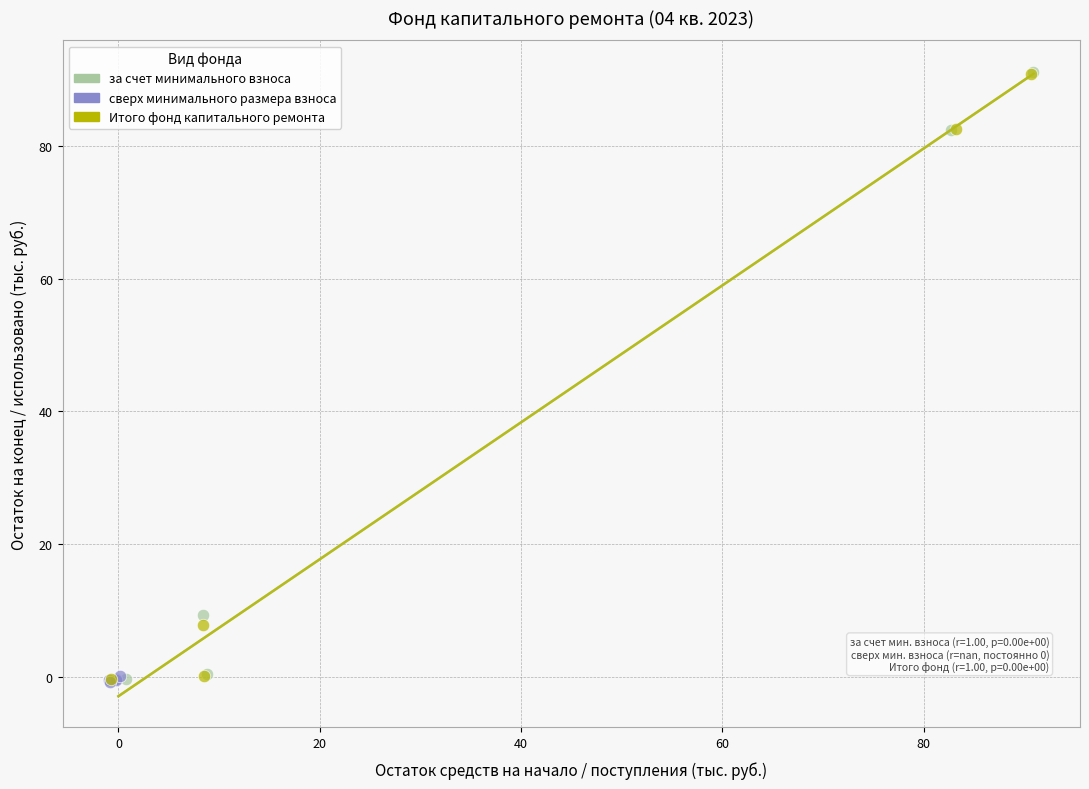

Which series has the widest spread of Y values?

за счет минимального взноса